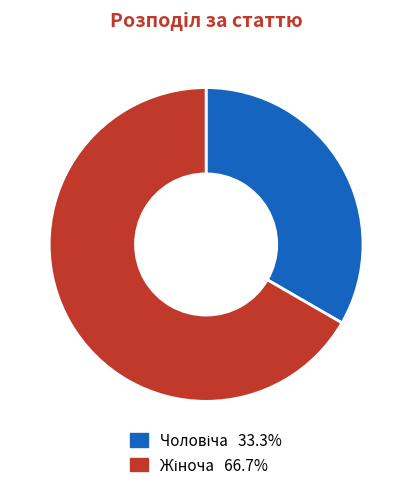

Is there a majority slice in this chart?

Yes